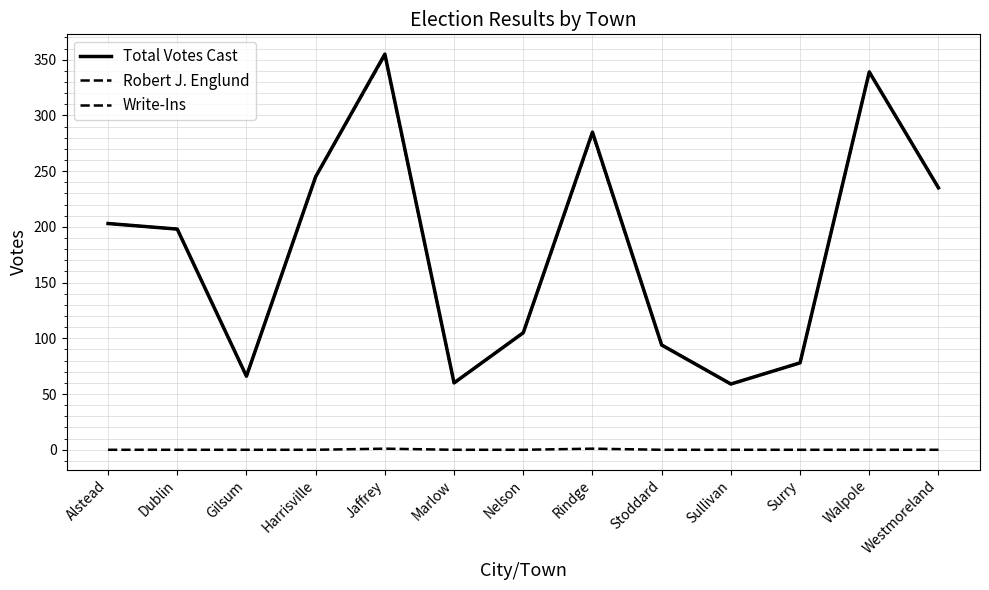

What is the spread (max minus min) of values at Walpole?

339